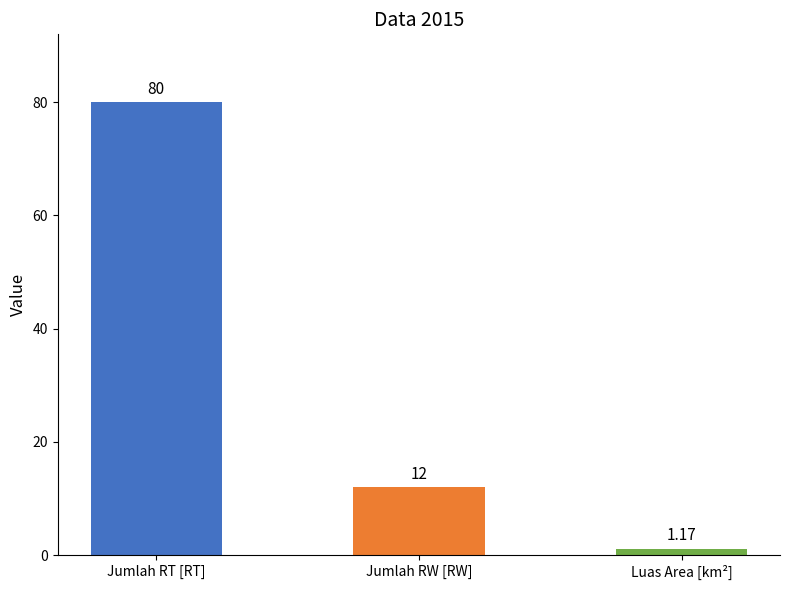

What is the label of the 2nd bar from the left?

Jumlah RW [RW]